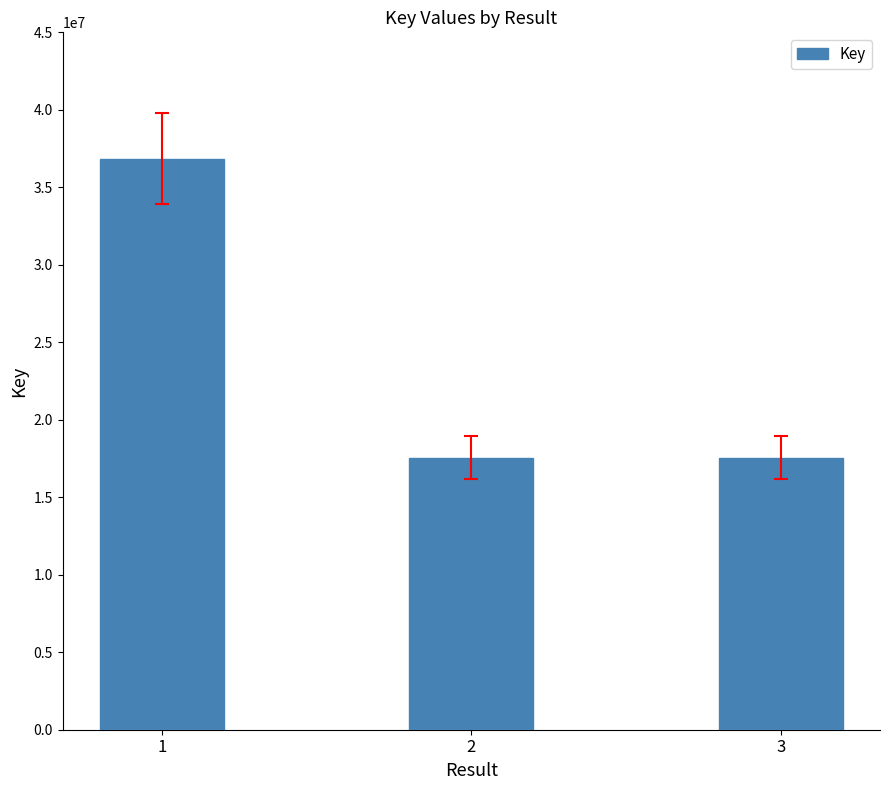

Are the bars horizontal?

No